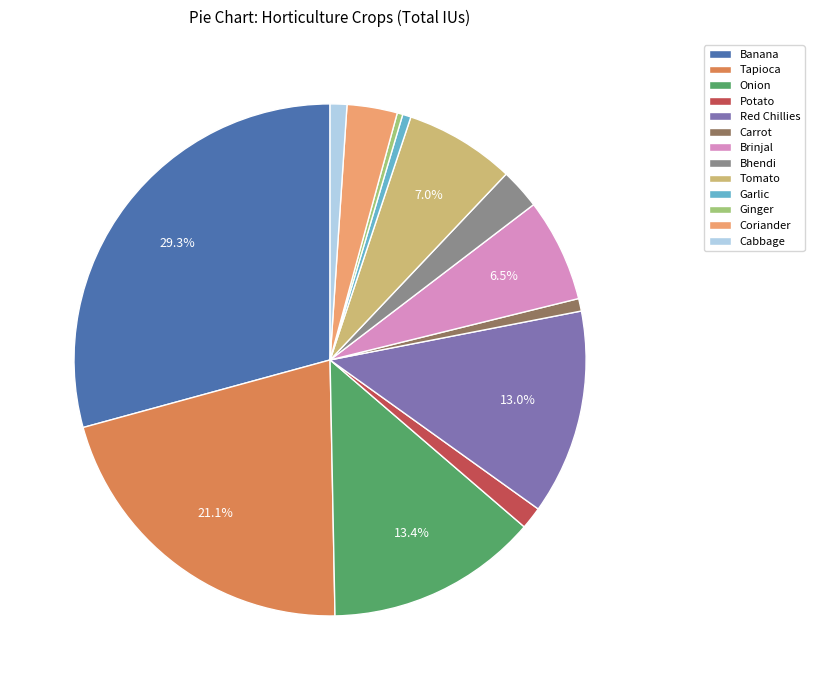

Between Red Chillies and Tapioca, which is larger?

Tapioca